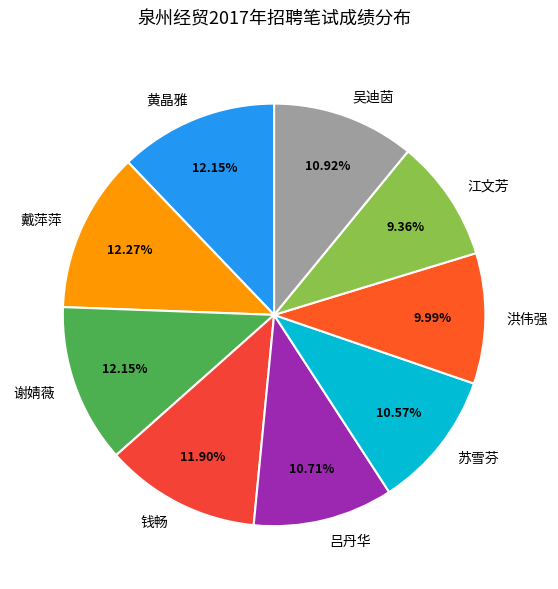

Approximately how many times larger is the value at 苏雪芬 compared to 钱畅?

0.9